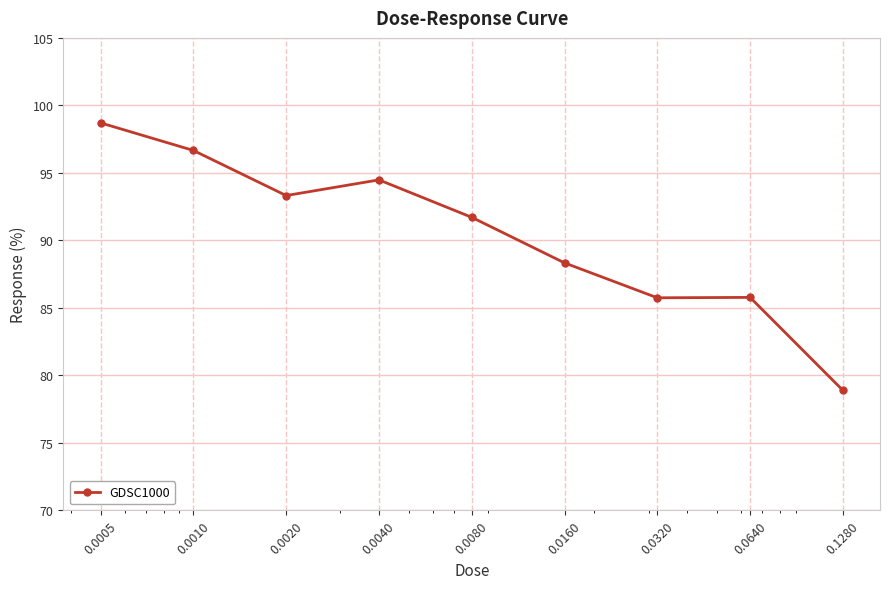

What is the greatest value displayed?

98.7